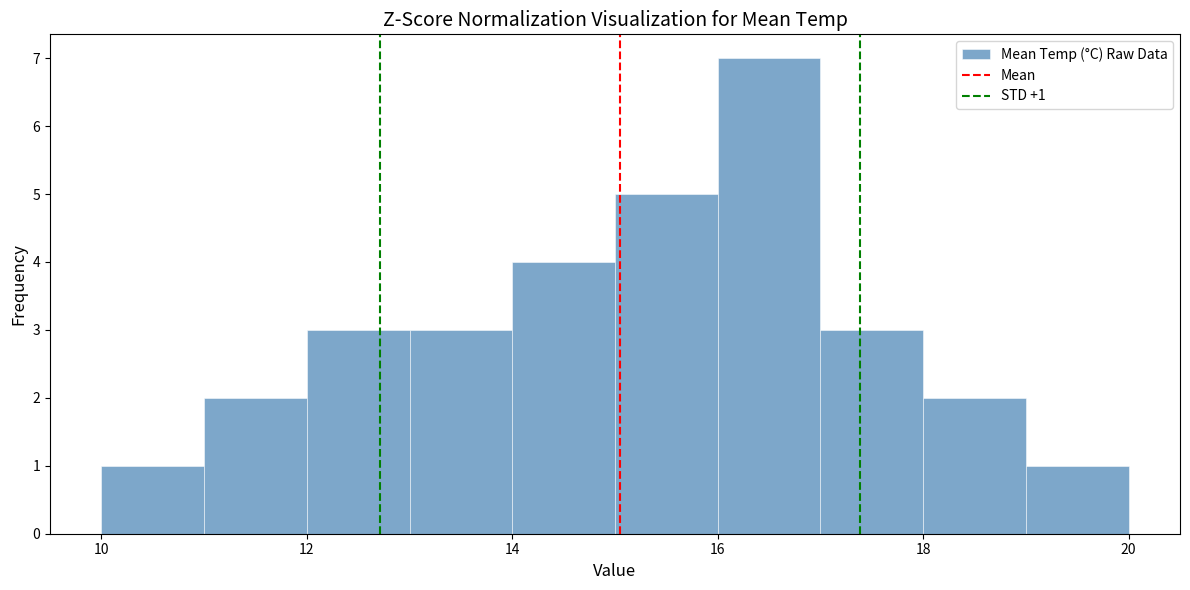

Over which range of the x-axis is the bar tallest?

16 to 17